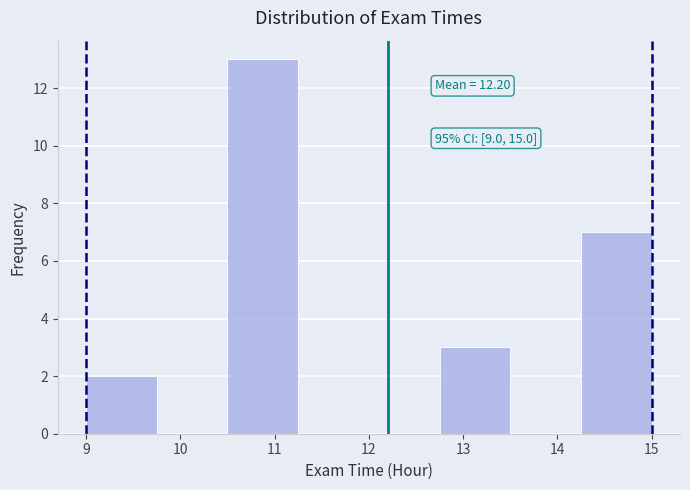

Which range on the x-axis has the tallest bar?

10.50 to 11.25